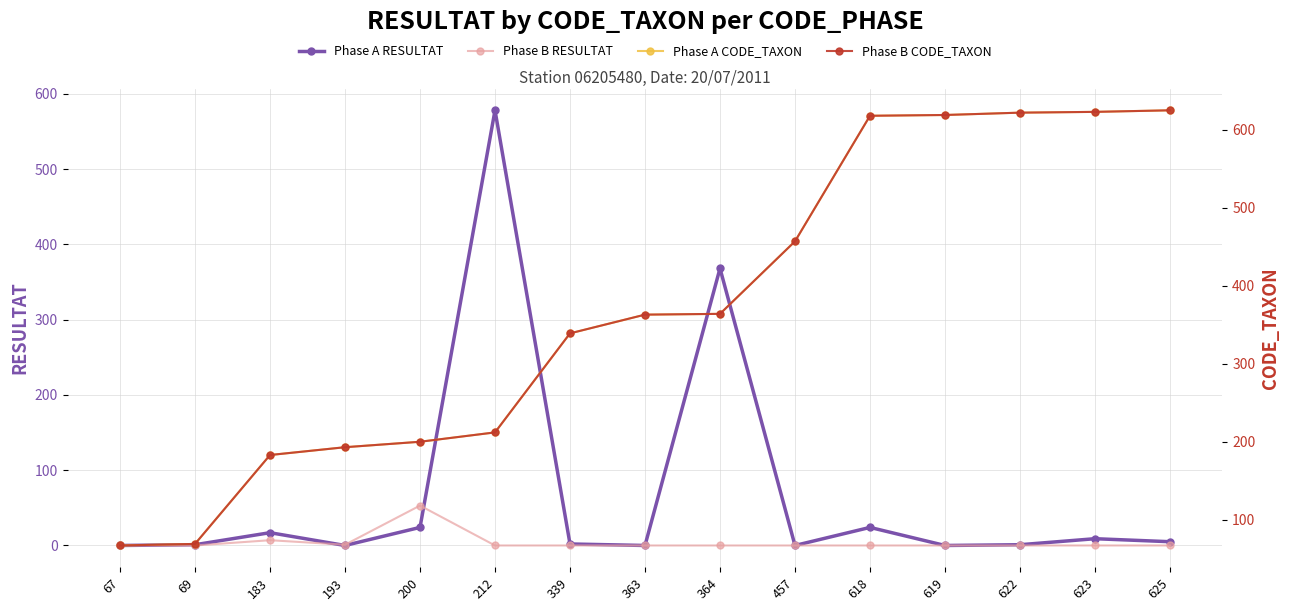

Reading left to right, extract all data points from this chart.

Phase A RESULTAT: 0	1	17	0	24	578	2	0	368	0	24	0	1	9	5
Phase B RESULTAT: 0	0	7	1	53	0	0	0	0	0	0	0	0	0	0
Phase A CODE_TAXON: 67	69	183	193	200	212	339	363	364	457	618	619	622	623	625
Phase B CODE_TAXON: 67	69	183	193	200	212	339	363	364	457	618	619	622	623	625